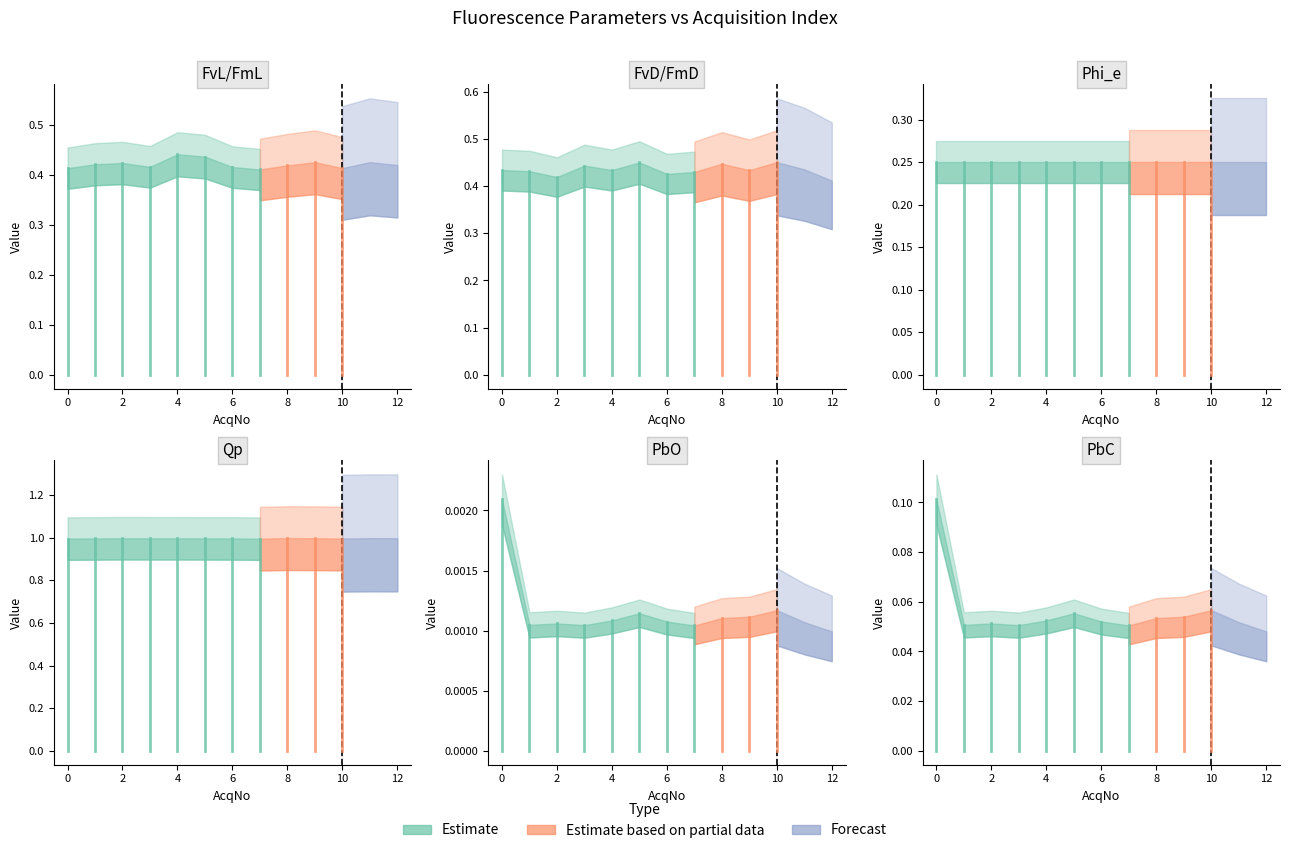

What is the sum of the Phi_e values at 4 and 11?

0.5